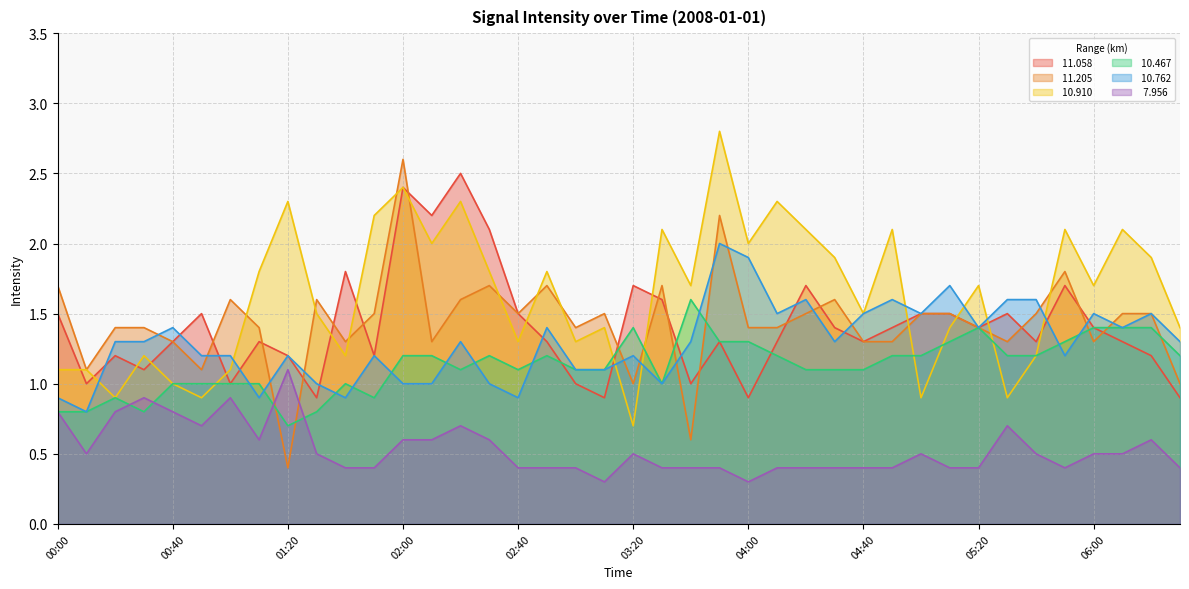

True or false:   7.956 has more than 2 points higher than both neighbors.

True